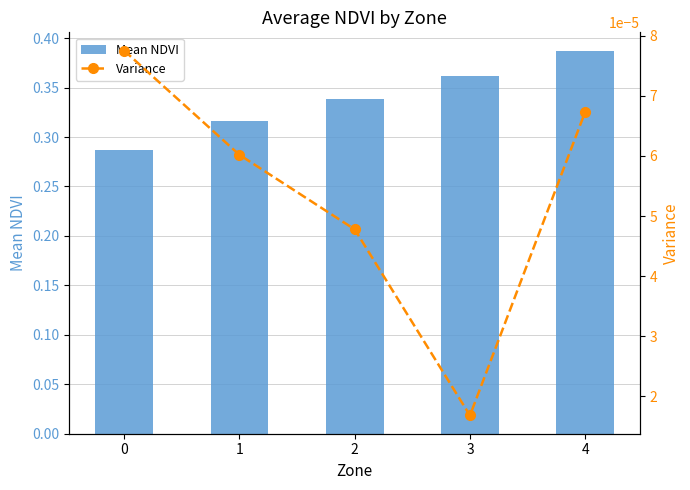

What is the sum of the Mean NDVI values at 0 and 4?

0.7